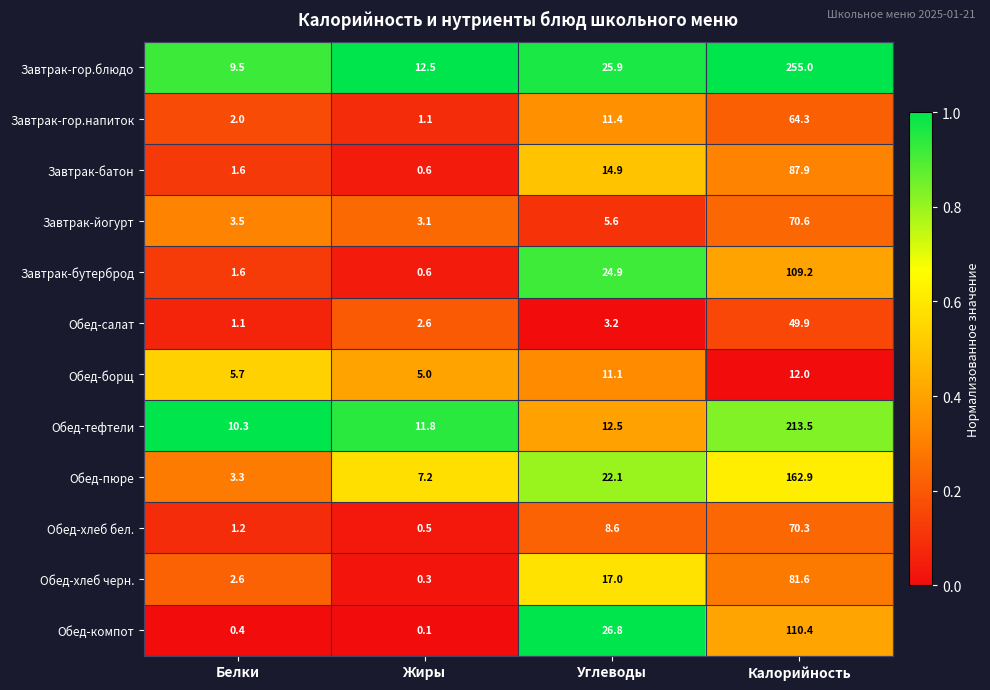

At how many categories does at least one series exceed 0?

4